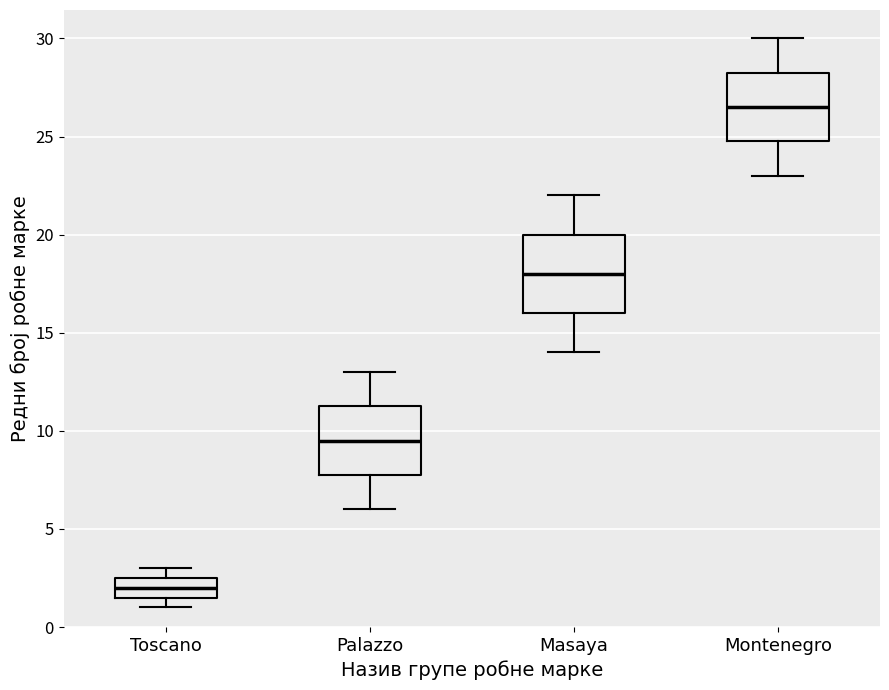

Reading left to right, read every box against the y-axis: the position of its median line, the range the box covers, and the ends of its whiskers. The values are not printed on the chart, so give them approximately, as read against the axis.

Toscano: median 2.0, box 1.5 to 2.5, whiskers 1.0 to 3.0
Palazzo: median 9.5, box 8.0 to 11.5, whiskers 6.0 to 13.0
Masaya: median 18.0, box 16.0 to 20.0, whiskers 14.0 to 22.0
Montenegro: median 26.5, box 25.0 to 28.5, whiskers 23.0 to 30.0